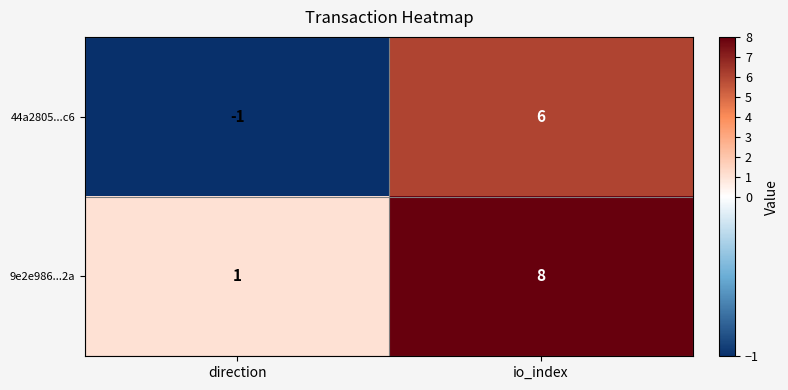

List the series in order of their peak value, highest first.

9e2e986...2a, 44a2805...c6